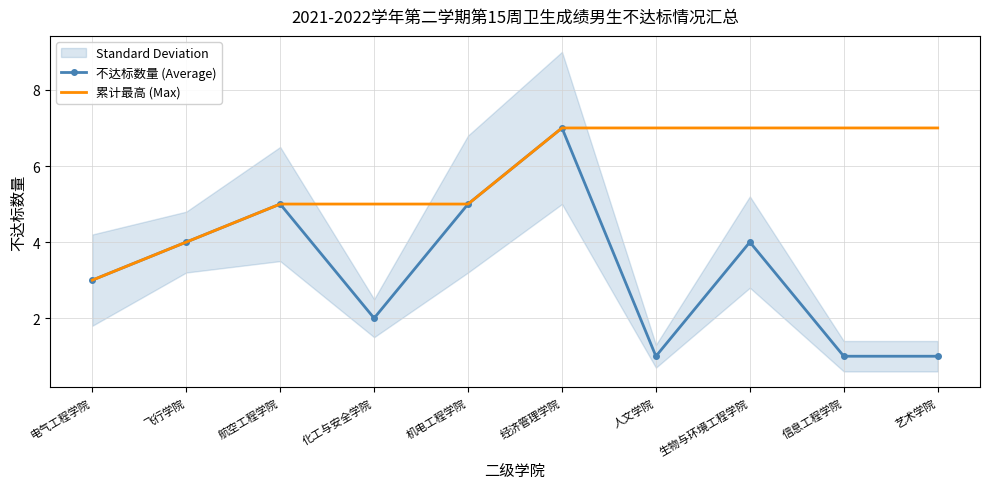

List the series in order of their overall mean, lowest first.

不达标数量 (Average), 累计最高 (Max)